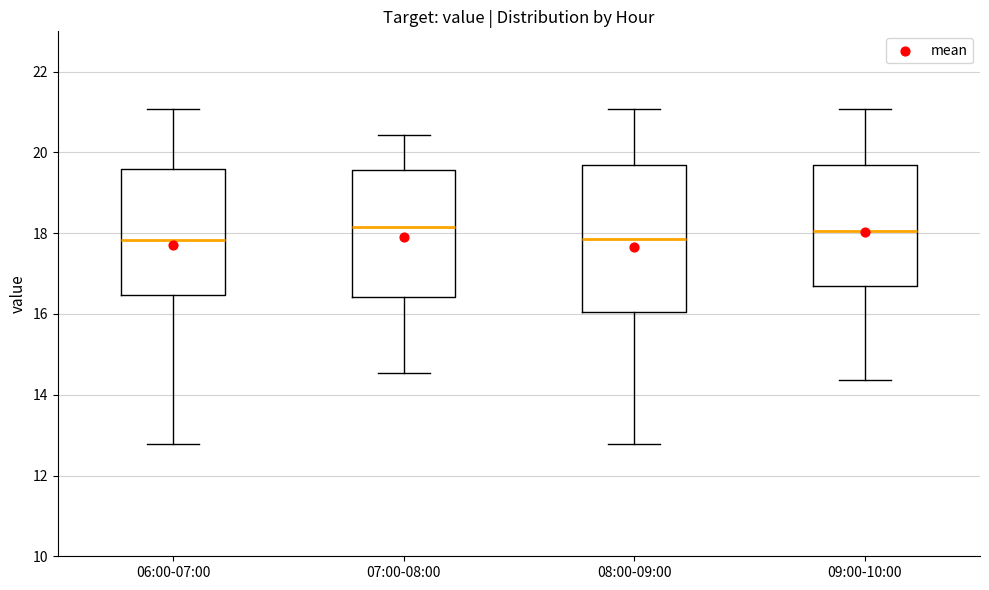

Where is the upper edge of the box for 08:00-09:00 on the y-axis? The values are not printed on the chart, so give them approximately, as read against the axis.

19.6